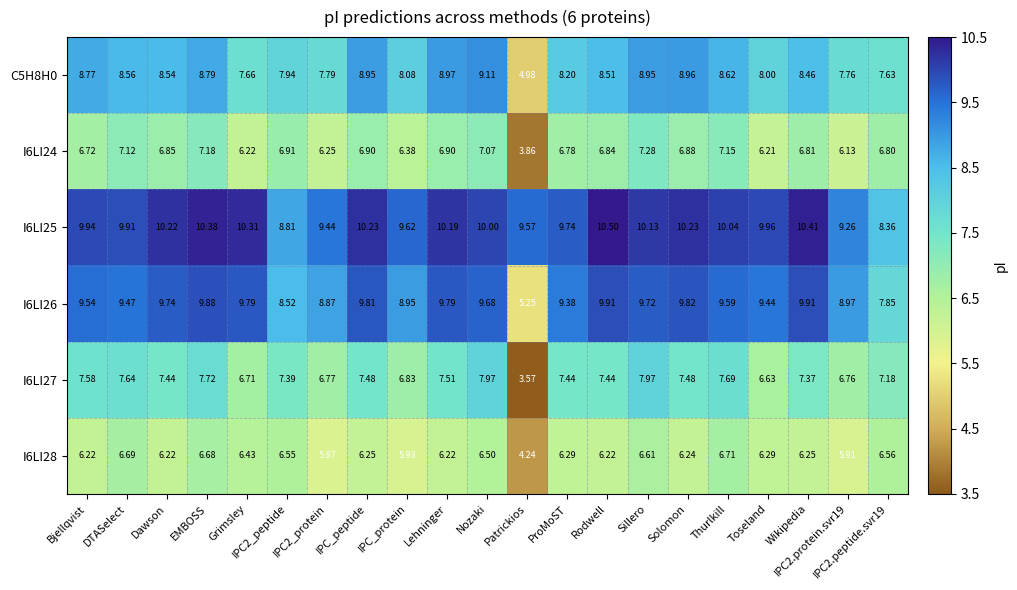

Is the value of I6LI26 at Nozaki greater than the value of I6LI28 at Patrickios?

Yes